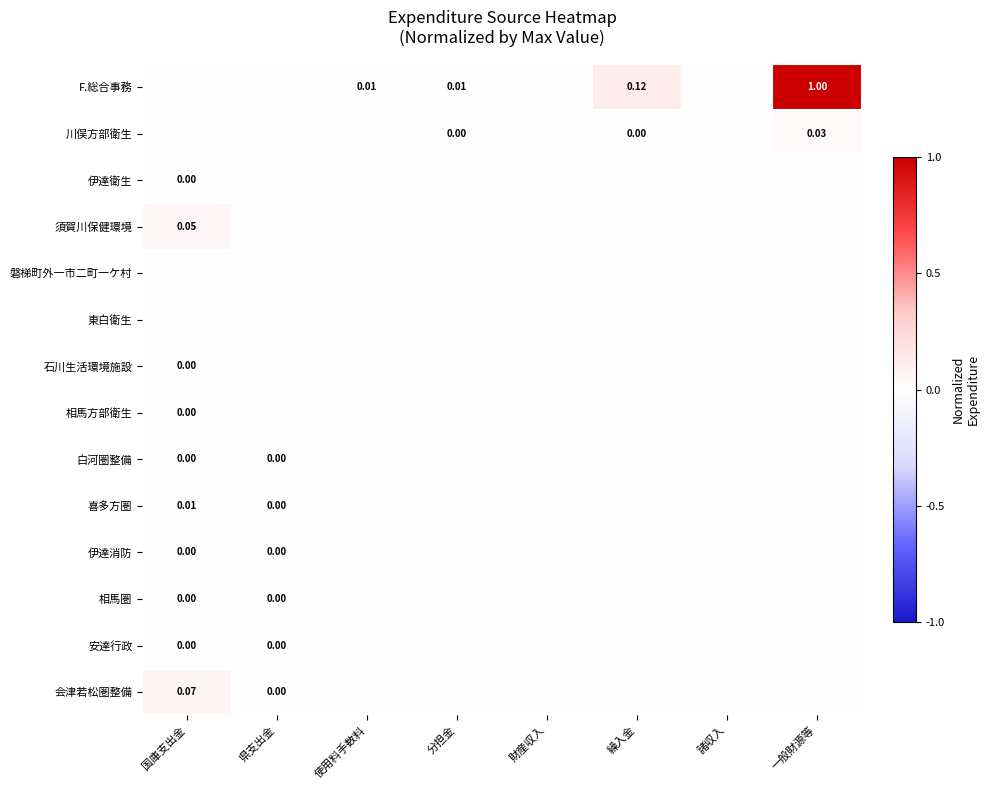

Which series has the largest total across all categories?

F.総合事務